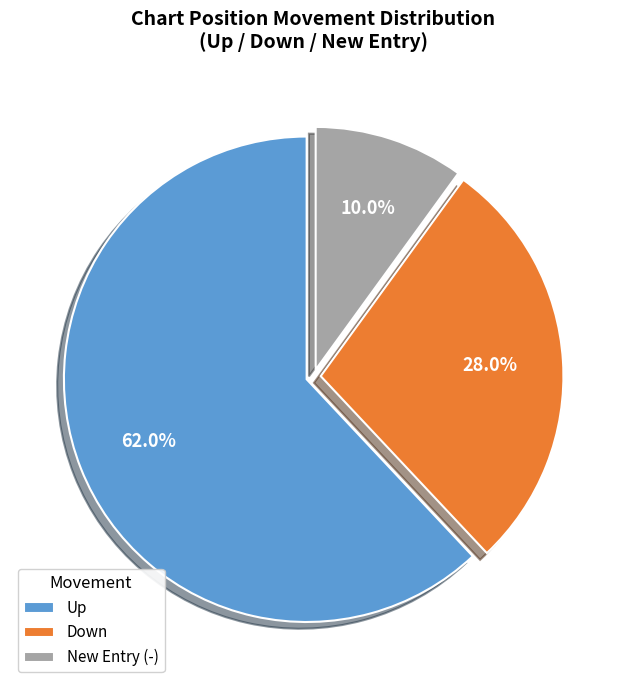

Which category has the smallest portion of the pie?

New Entry (-)